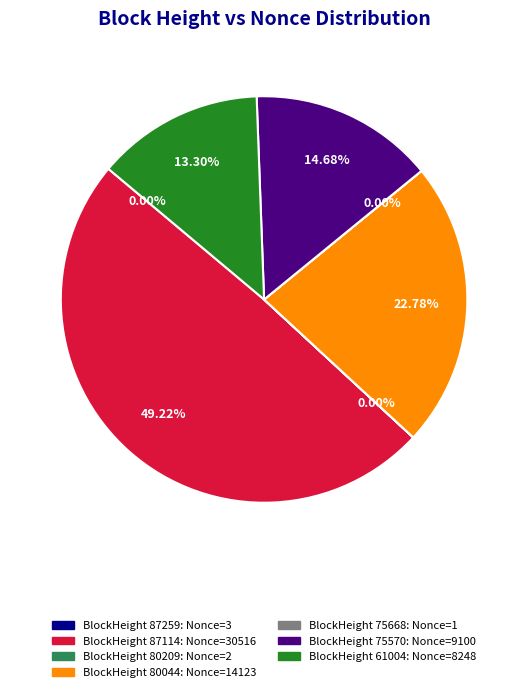

Does any single category account for the majority?

No